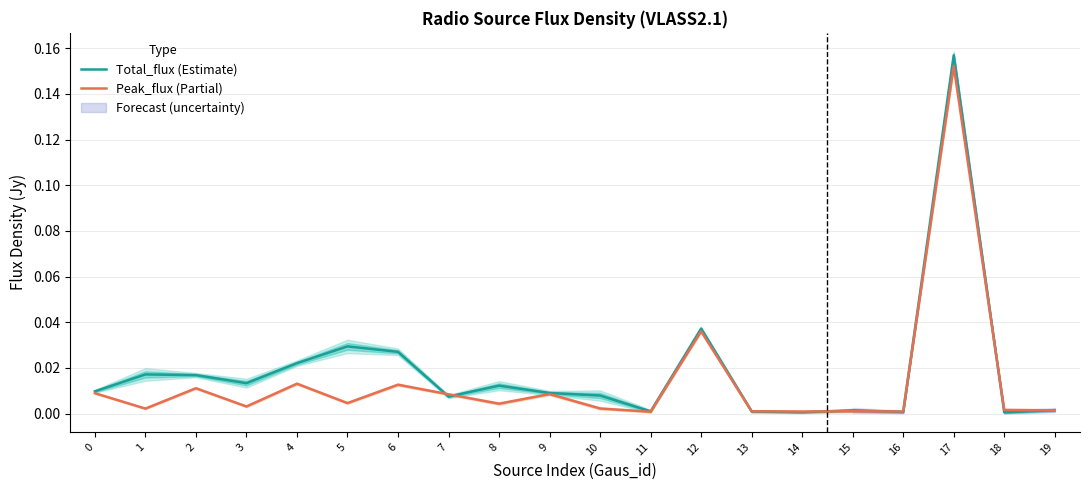

How many times do Peak_flux (Partial) and Total_flux (Estimate) cross each other?

8